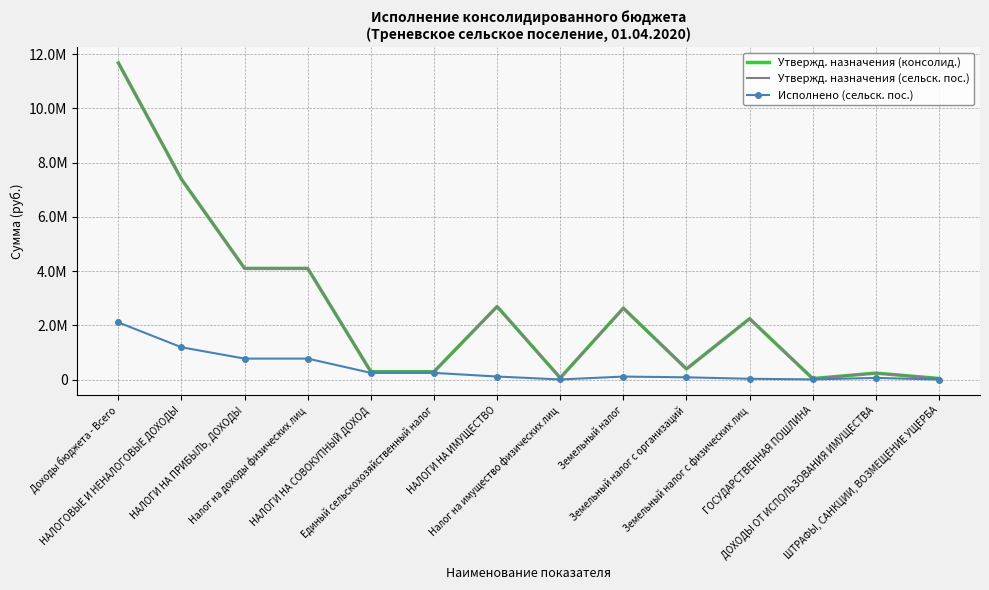

True or false: Утвержд. назначения (консолид.) has a value of 3495677.7 at НАЛОГОВЫЕ И НЕНАЛОГОВЫЕ ДОХОДЫ.

False